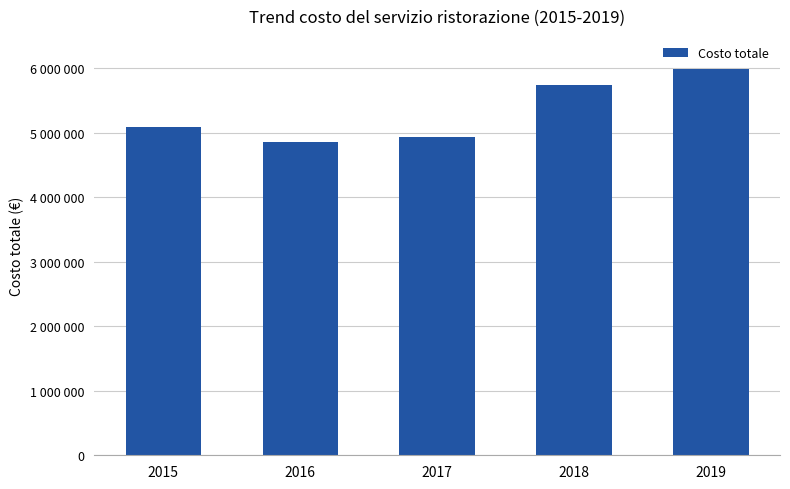

Does the chart contain any negative values?

No